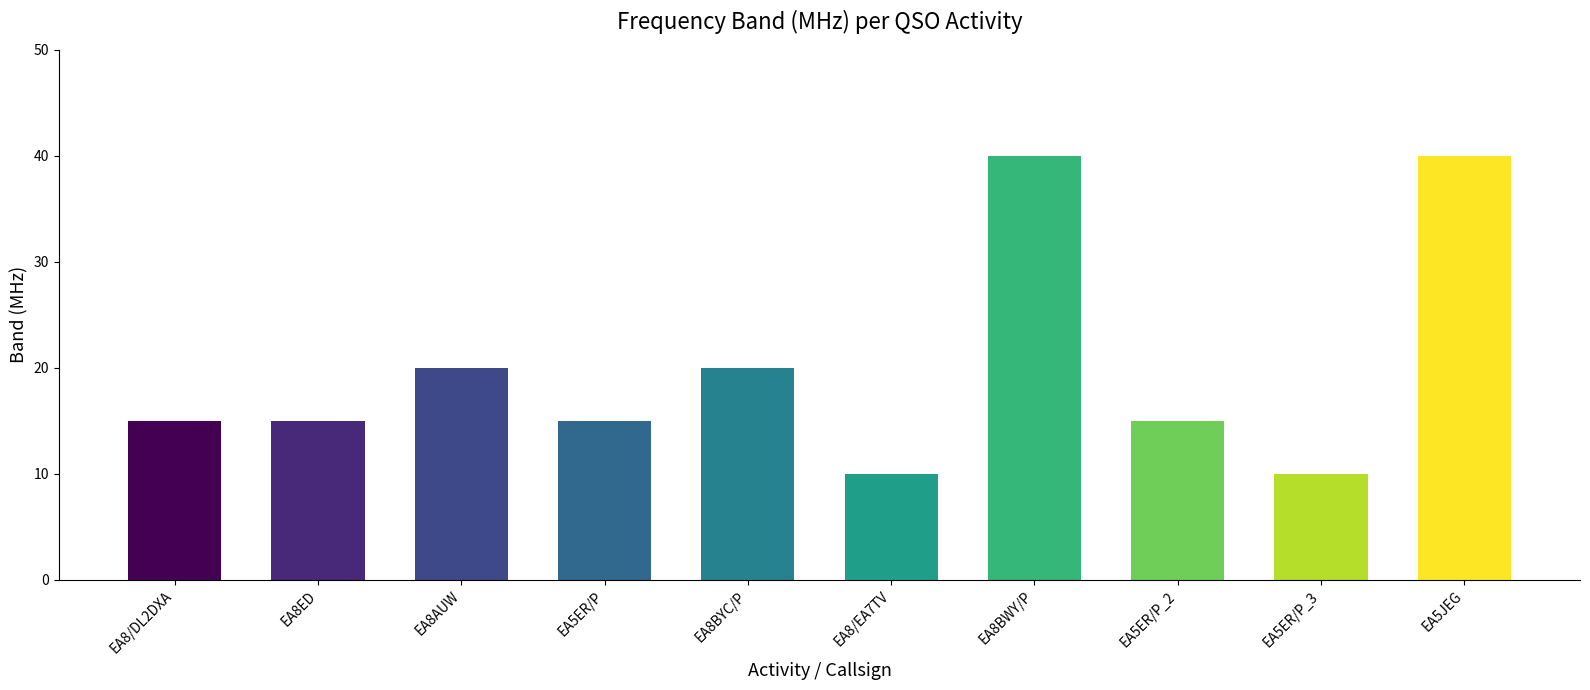

Reading left to right, list all the values displayed in this chart.

EA8/DL2DXA=15	EA8ED=15	EA8AUW=20	EA5ER/P=15	EA8BYC/P=20	EA8/EA7TV=10	EA8BWY/P=40	EA5ER/P_2=15	EA5ER/P_3=10	EA5JEG=40